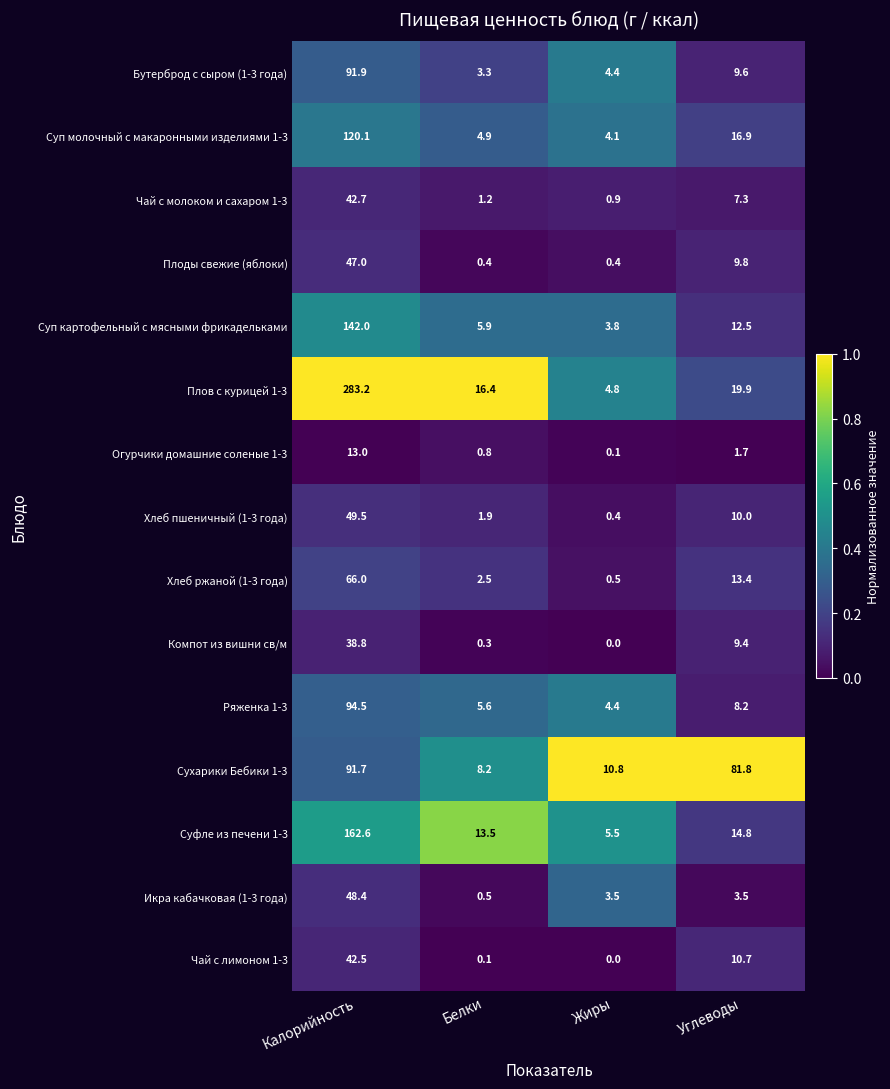

Where is Суп молочный с макаронными изделиями 1-3 nearest to the value 62?

Углеводы